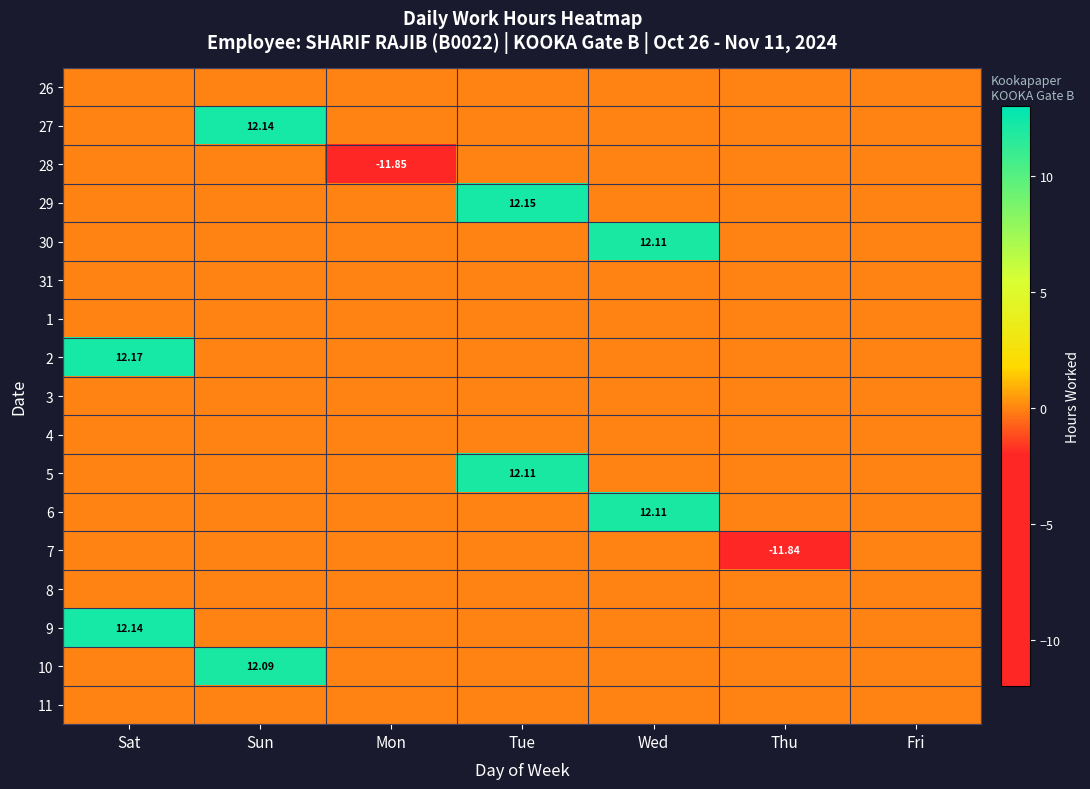

What is the total value across all series at Wed?

24.2